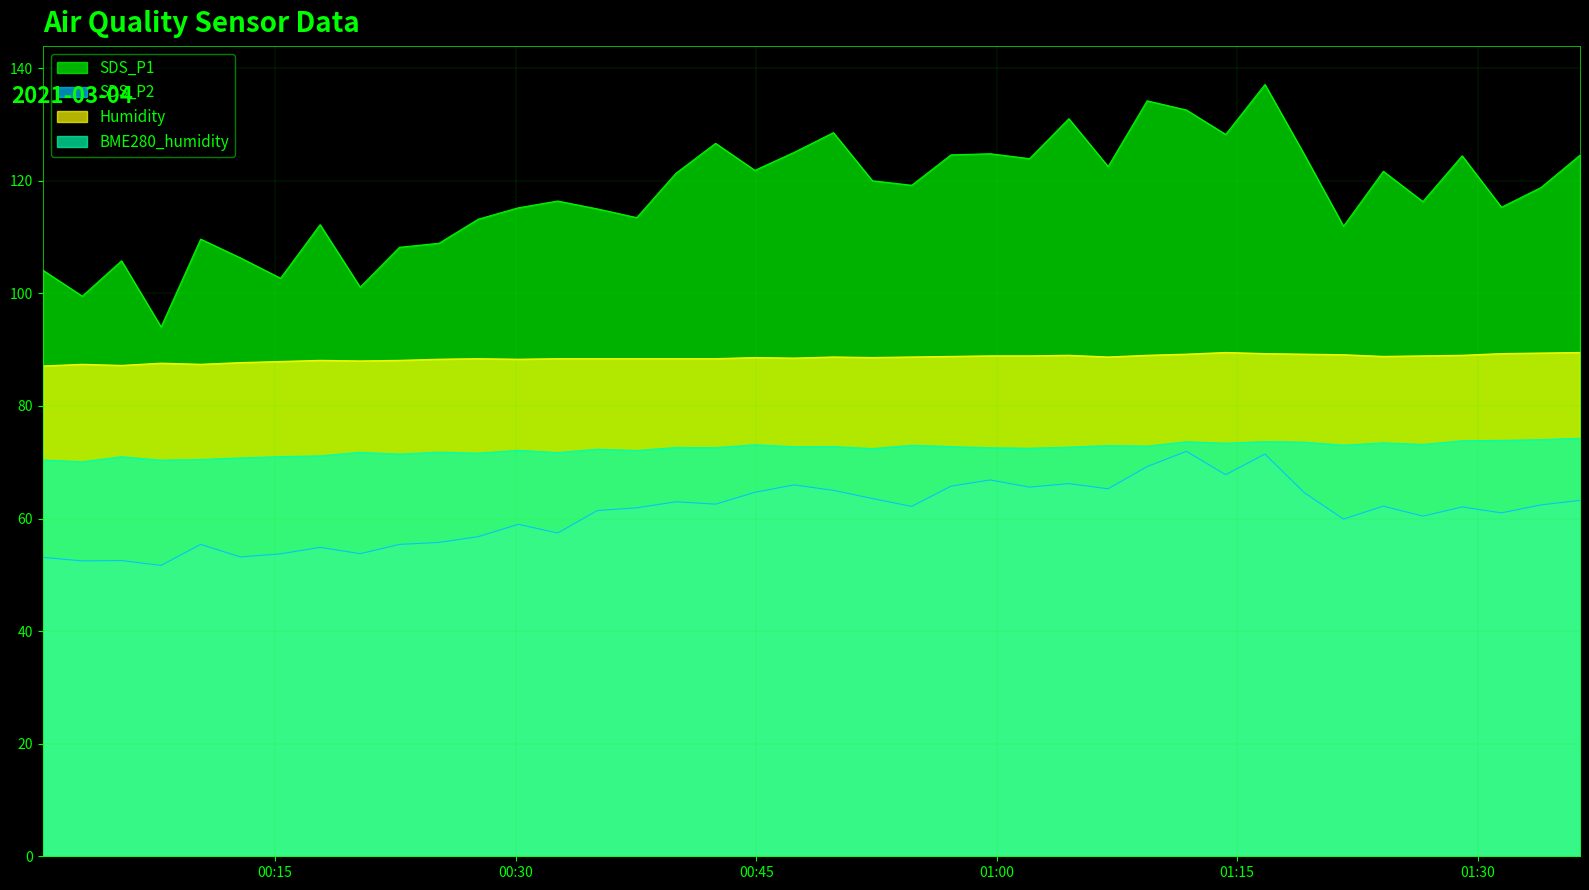

True or false: Humidity has more than 0 points higher than both neighbors.

True